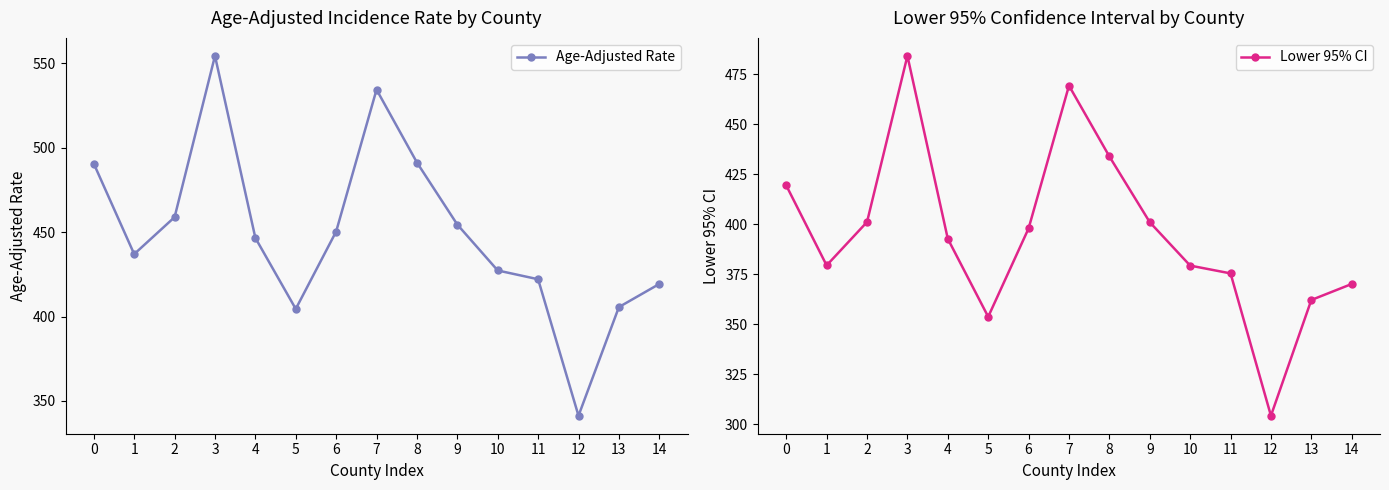

At which label is Lower 95% CI closest to 394?

4